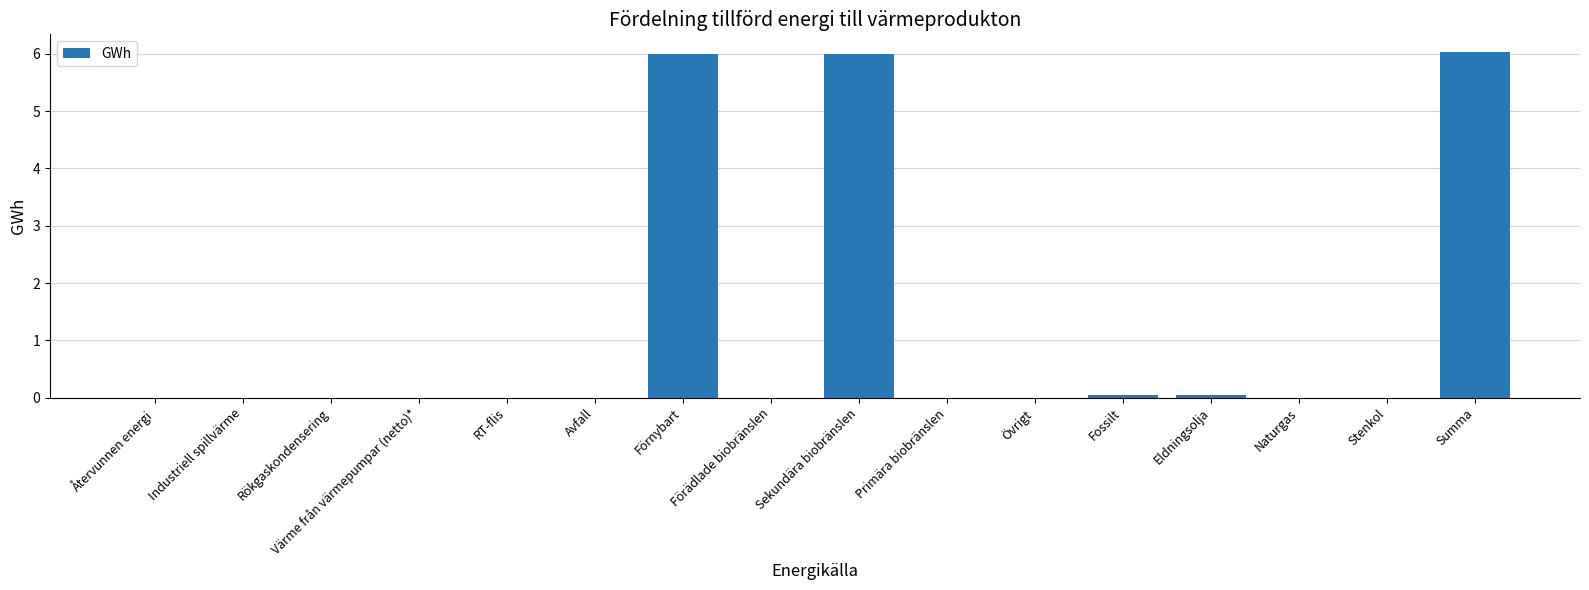

What is the sum of all values?

18.1